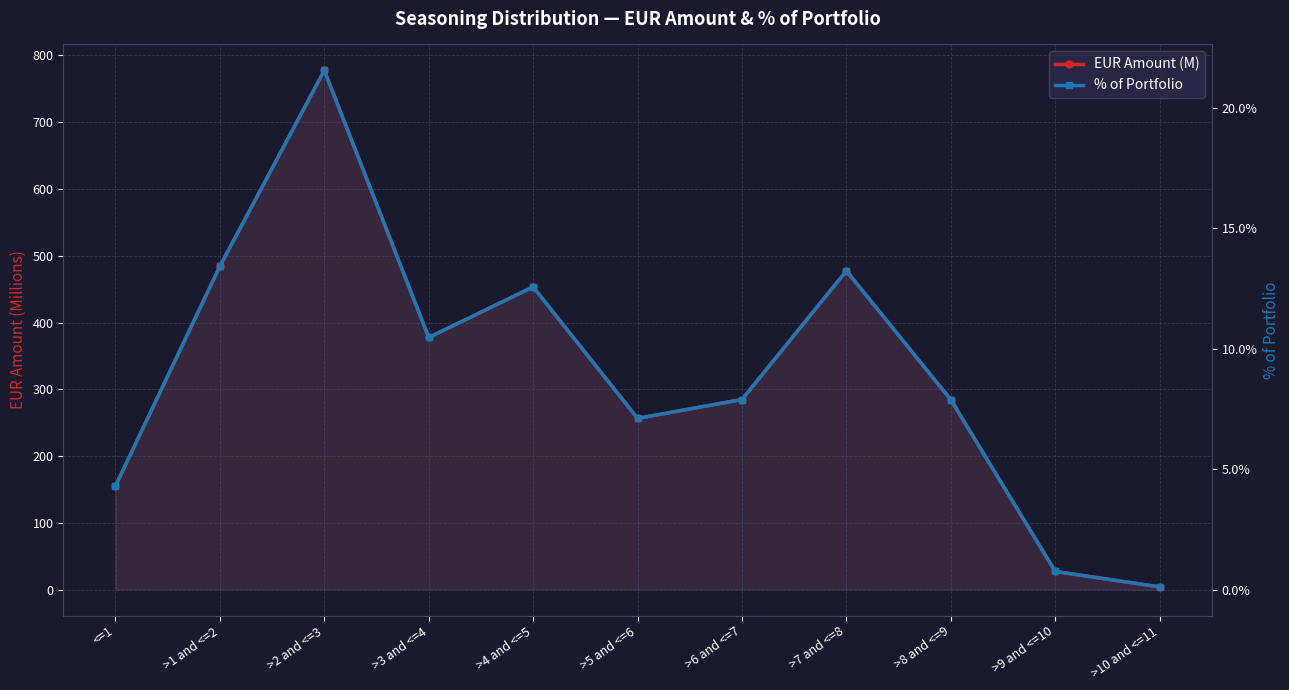

Rank the categories by EUR Amount (M) value from lowest to highest.

>10 and <=11, >9 and <=10, <=1, >5 and <=6, >8 and <=9, >6 and <=7, >3 and <=4, >4 and <=5, >7 and <=8, >1 and <=2, >2 and <=3